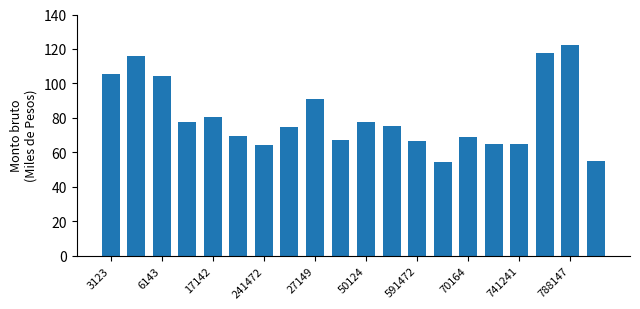

What is the sum of all values?

1619.1